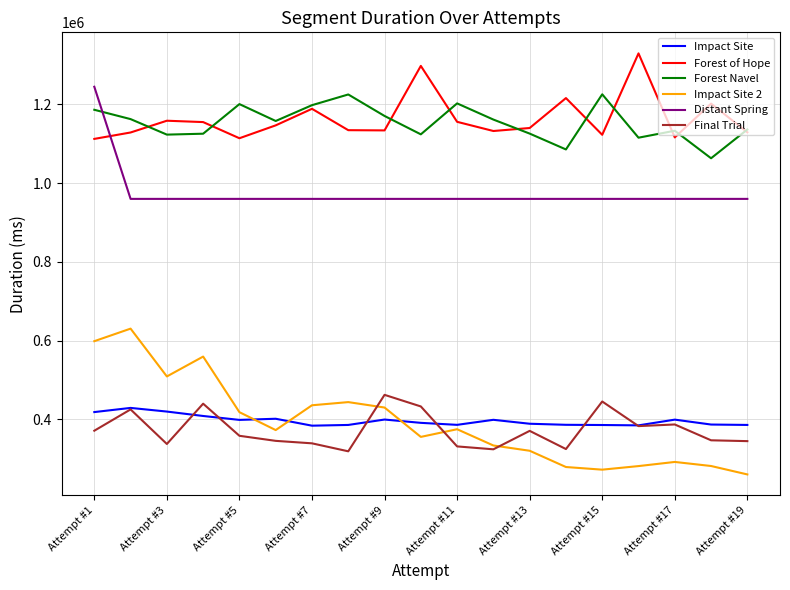

What is the maximum value for Forest of Hope?

1329631